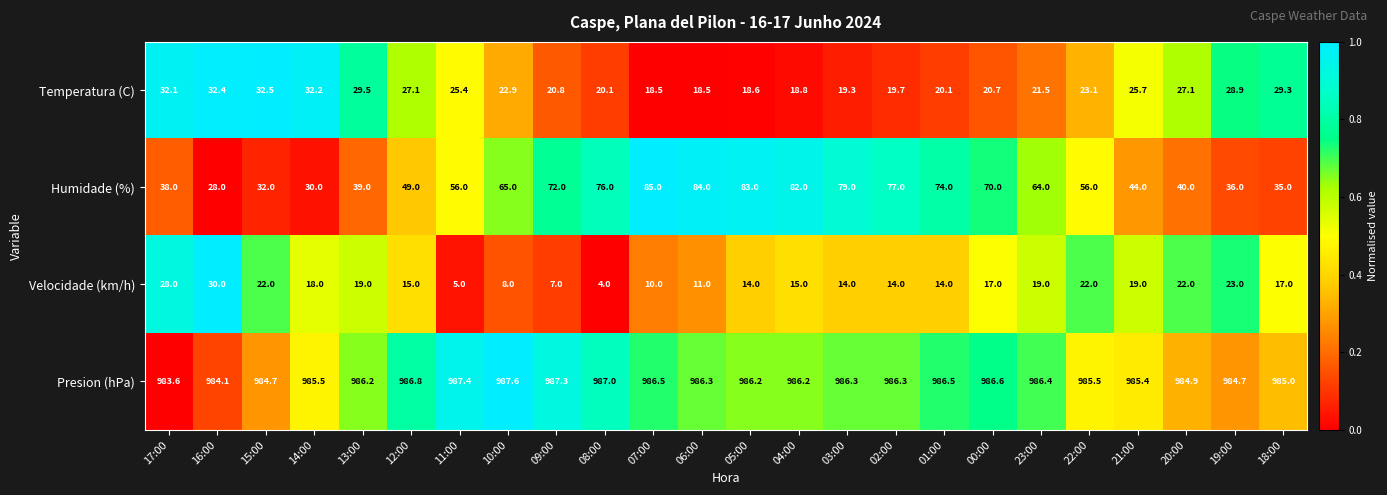

Rank the series at 06:00 from highest to lowest value.

Presion (hPa), Humidade (%), Temperatura (C), Velocidade (km/h)